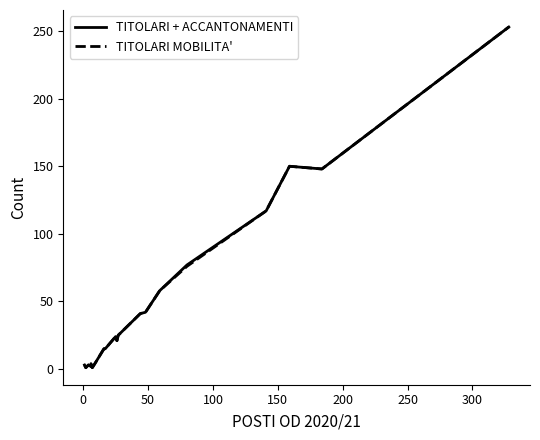

What is the value of the TITOLARI MOBILITA' point at the 11th from the left?

21